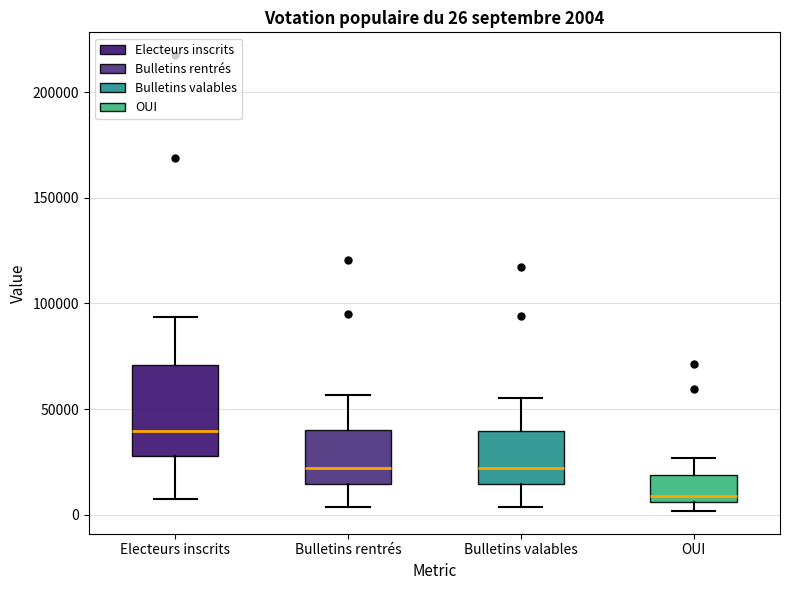

Comparing the boxes themselves (not the whiskers), which one is the tallest?

Electeurs inscrits